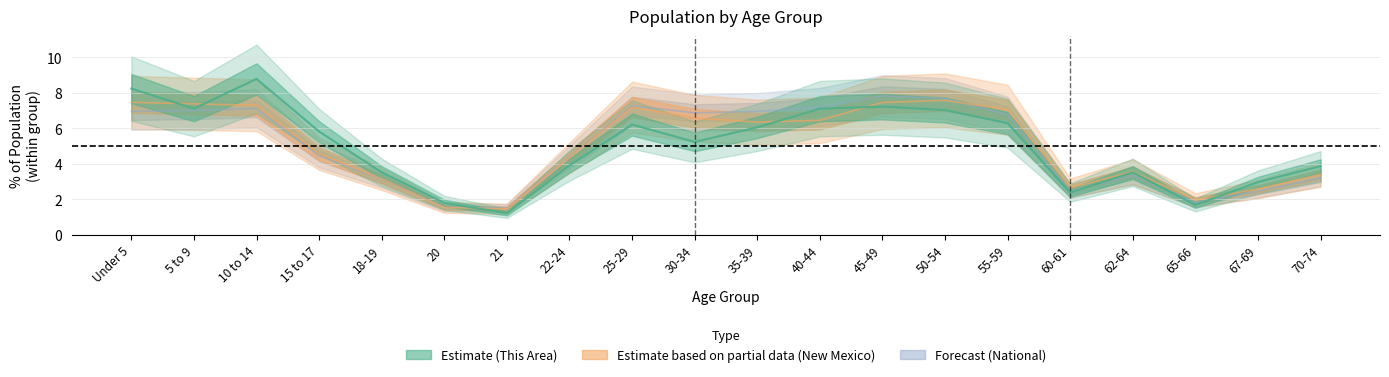

Reading left to right, extract all data points from this chart.

This Area: Under 5=8.2	5 to 9=7.1	10 to 14=8.8	15 to 17=5.8	18-19=3.5	20=1.8	21=1.2	22-24=3.9	25-29=6.2	30-34=5.2	35-39=6.1	40-44=7.1	45-49=7.2	50-54=7.0	55-59=6.3	60-61=2.4	62-64=3.5	65-66=1.7	67-69=3.0	70-74=3.9
New Mexico: Under 5=7.5	5 to 9=7.4	10 to 14=7.3	15 to 17=4.6	18-19=3.2	20=1.5	21=1.5	22-24=4.3	25-29=7.2	30-34=6.6	35-39=6.4	40-44=6.5	45-49=7.5	50-54=7.6	55-59=7.0	60-61=2.6	62-64=3.6	65-66=2.0	67-69=2.6	70-74=3.4
National: Under 5=7.0	5 to 9=7.0	10 to 14=7.1	15 to 17=4.5	18-19=3.1	20=1.6	21=1.5	22-24=4.4	25-29=7.3	30-34=6.9	35-39=7.0	40-44=7.2	45-49=7.8	50-54=7.7	55-59=6.8	60-61=2.5	62-64=3.3	65-66=1.8	67-69=2.5	70-74=3.2